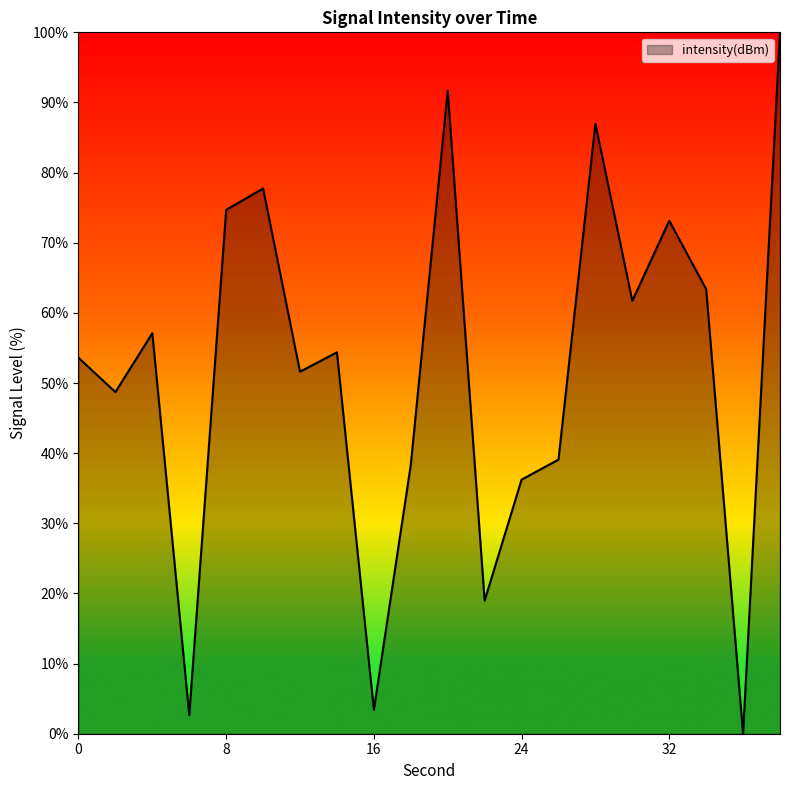

What is the difference between the maximum and minimum values?

100.0